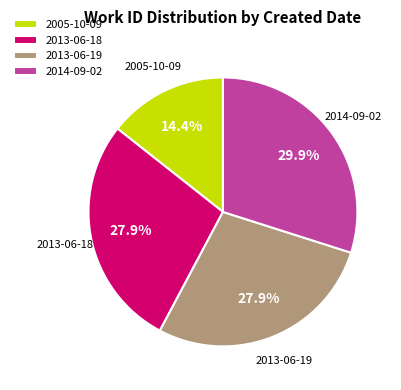

Is there a majority slice in this chart?

No